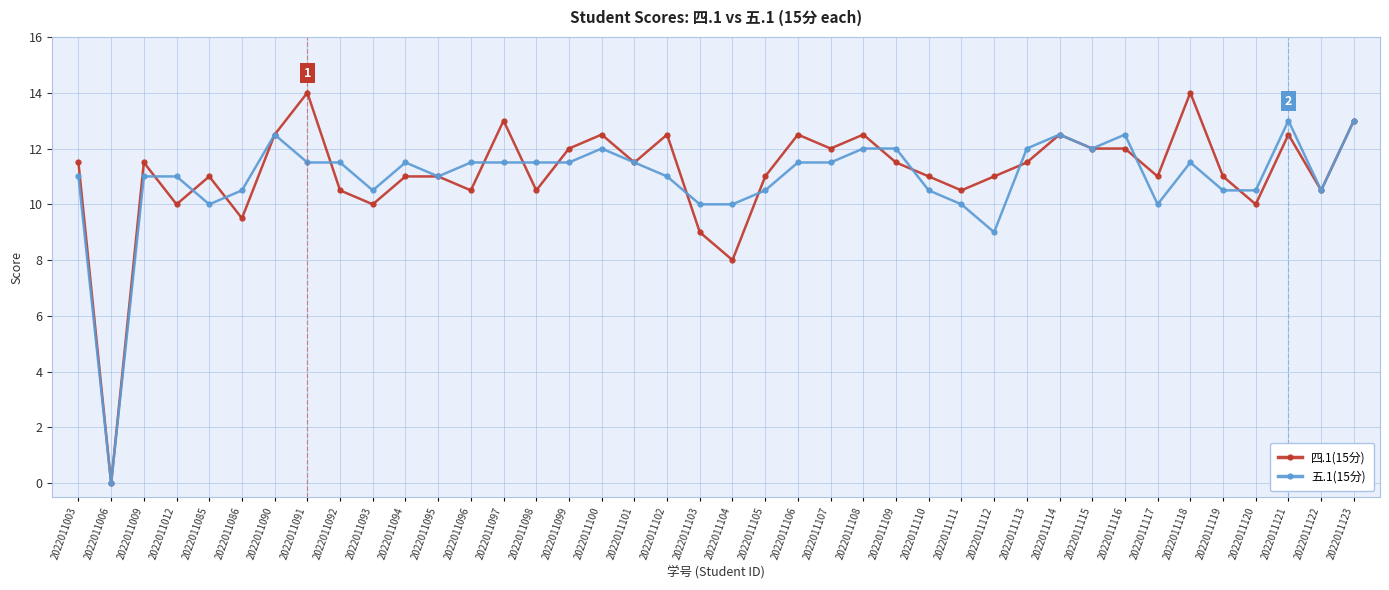

True or false: 五.1(15分) has more than 0 interior local peaks.

True